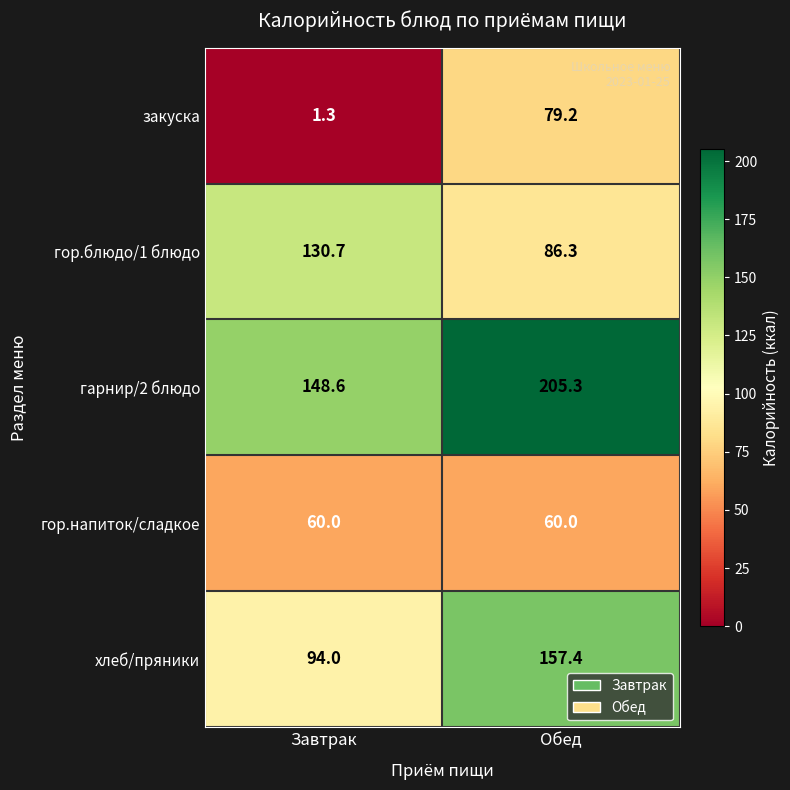

The закуска series shows 1.3 at Завтрак. True or false?

True